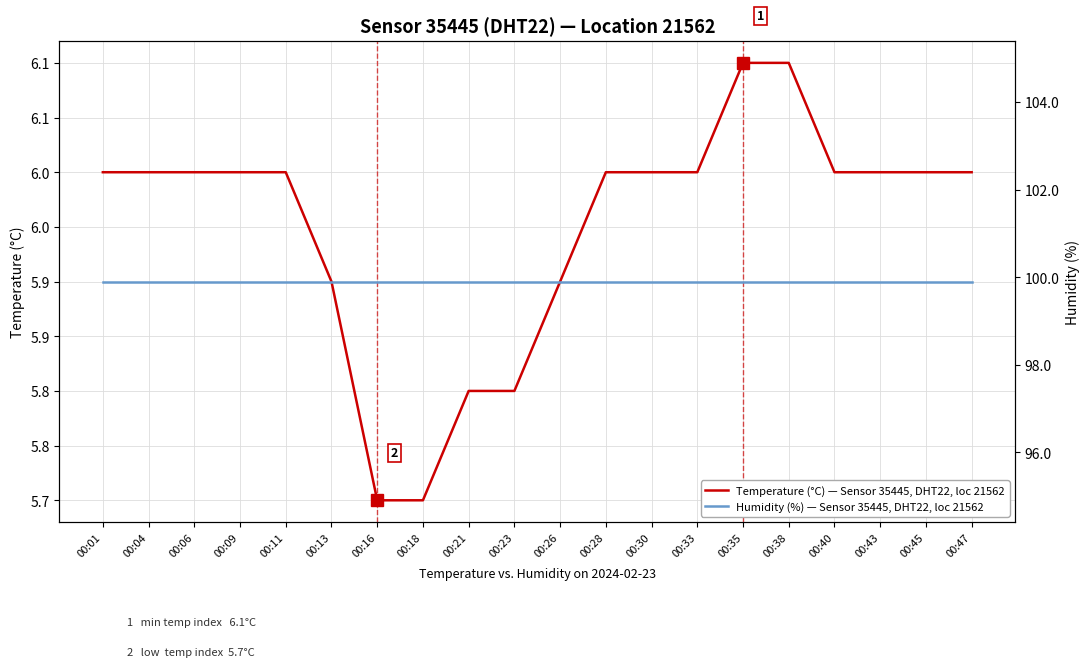

What are all the series names shown in the legend?

Temperature (°C) — Sensor 35445, DHT22, loc 21562, Humidity (%) — Sensor 35445, DHT22, loc 21562